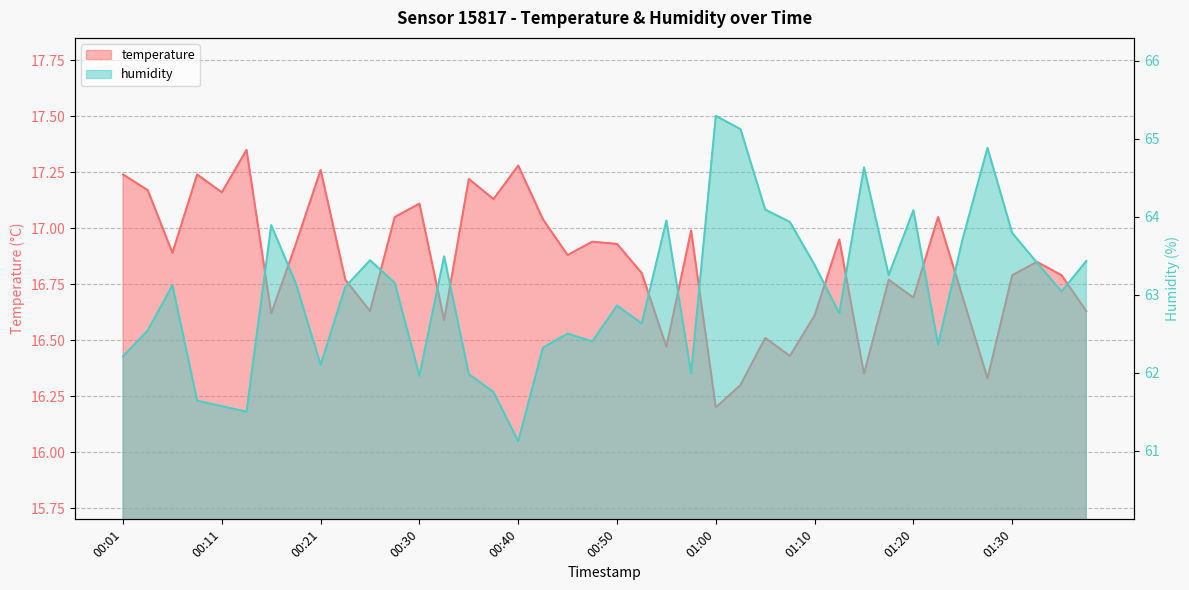

Where is the first local minimum for humidity?

00:13